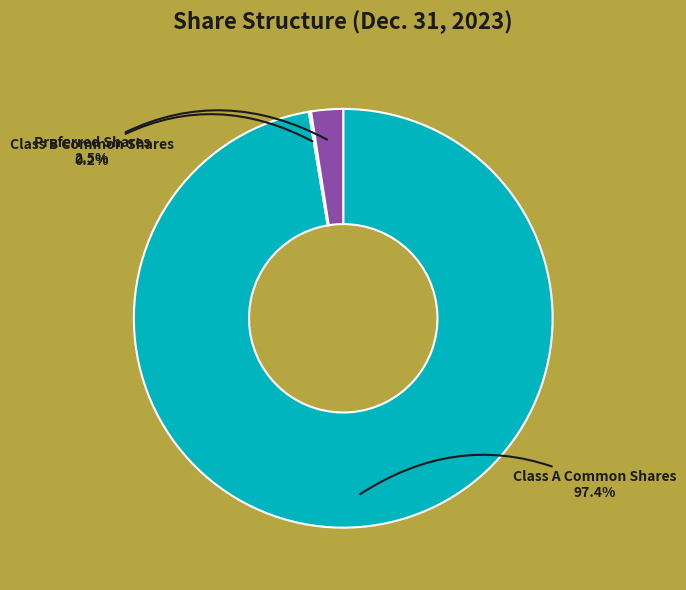

Which has a higher value, Class A Common Shares or Preferred Shares?

Class A Common Shares